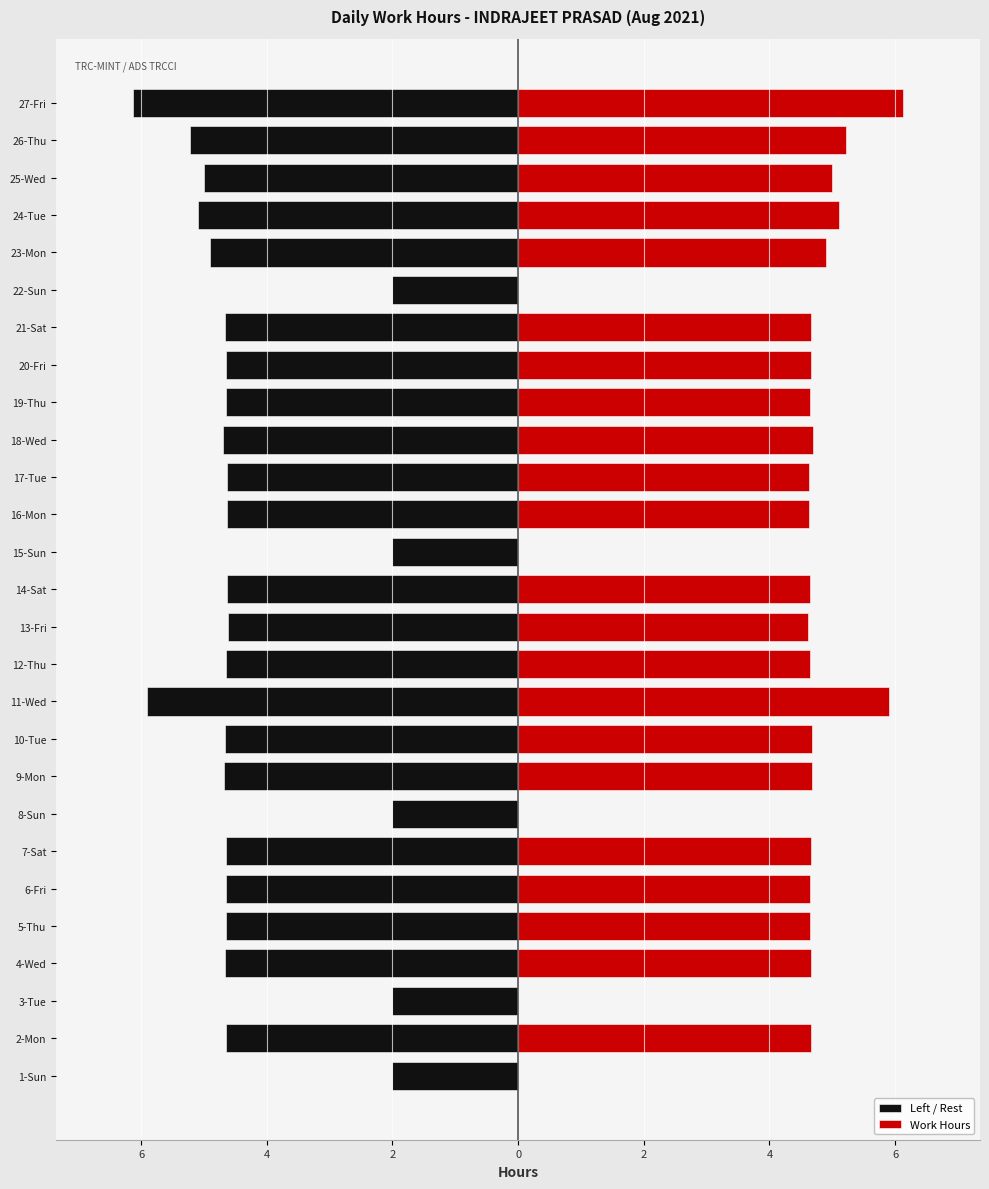

What is the greatest value displayed?

6.1